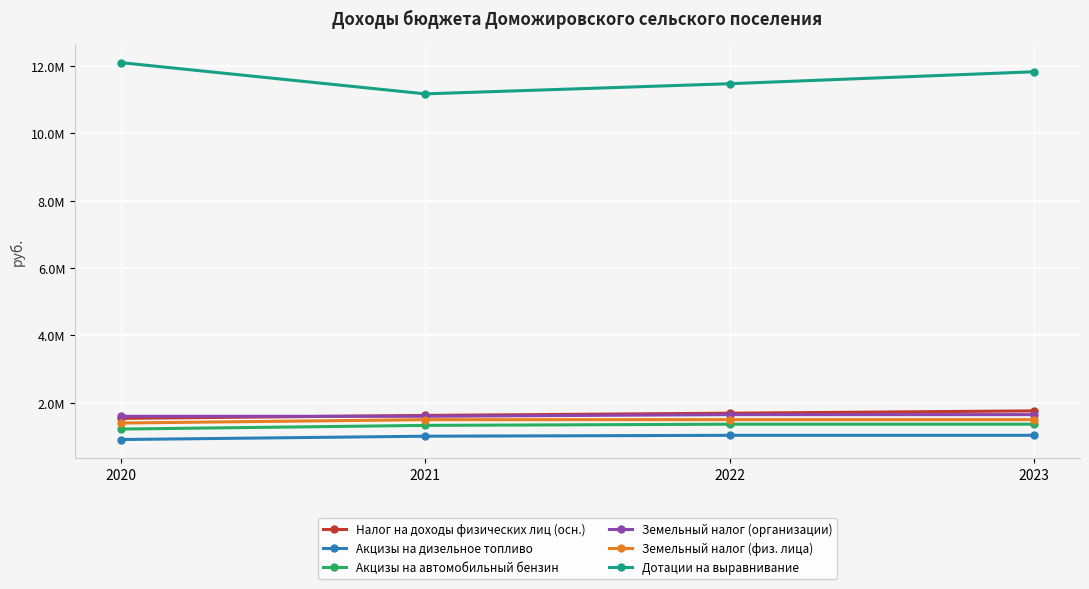

What are all the series names shown in the legend?

Налог на доходы физических лиц (осн.), Акцизы на дизельное топливо, Акцизы на автомобильный бензин, Земельный налог (организации), Земельный налог (физ. лица), Дотации на выравнивание